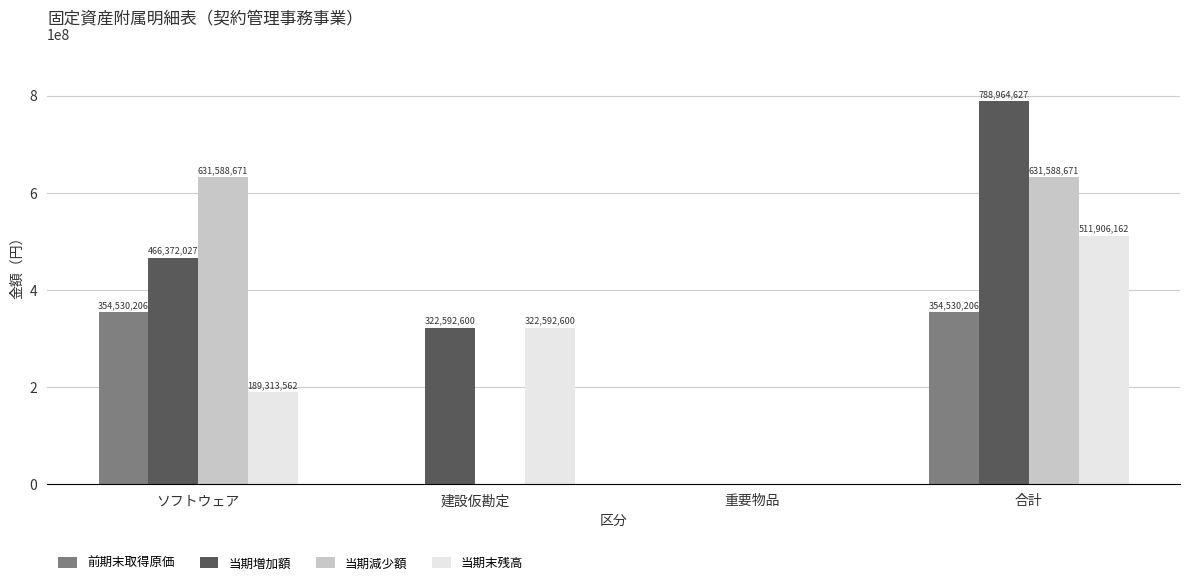

Which series has the widest spread of values?

当期増加額